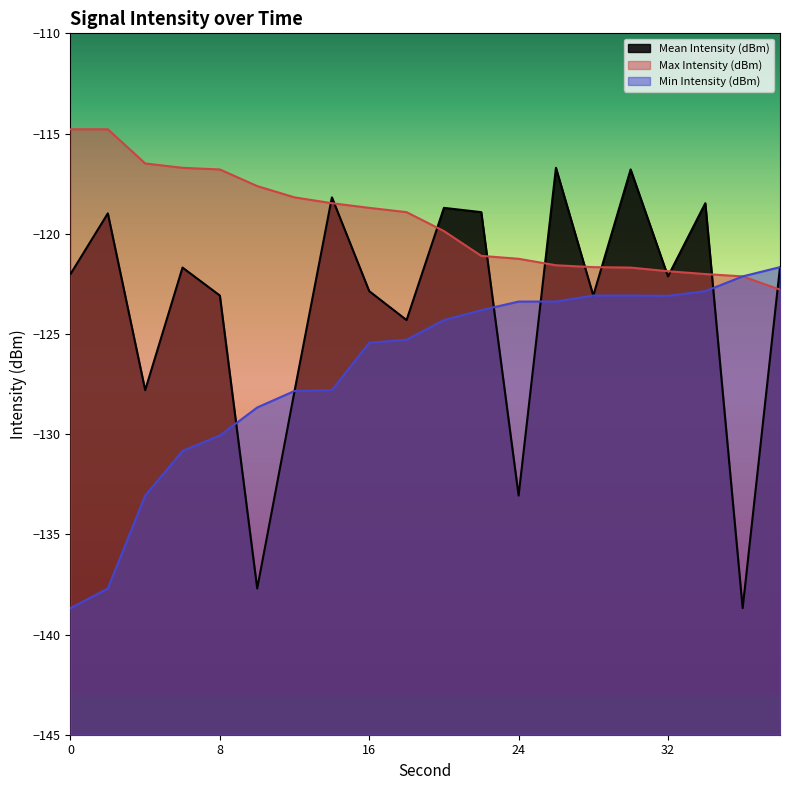

Rank the series by their average value, from lowest to highest.

Min Intensity (dBm), Mean Intensity (dBm), Max Intensity (dBm)